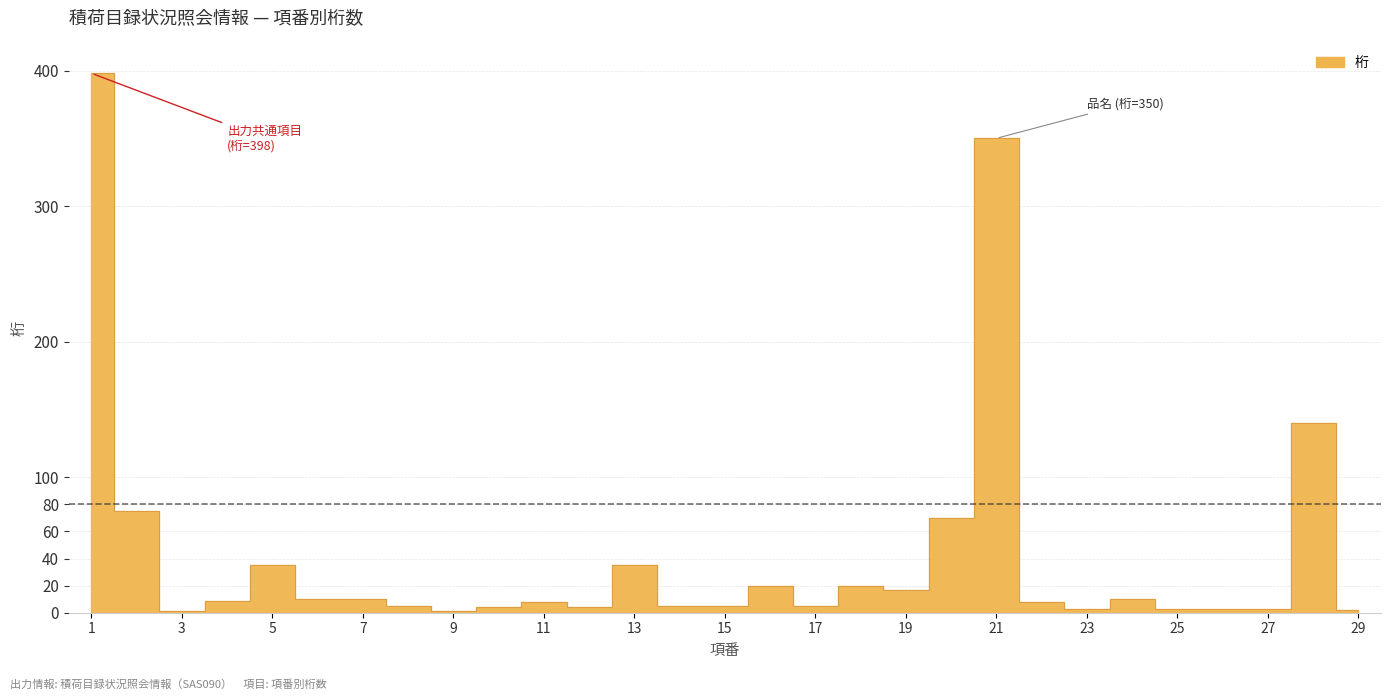

Where is the data nearest to the value 199?

28